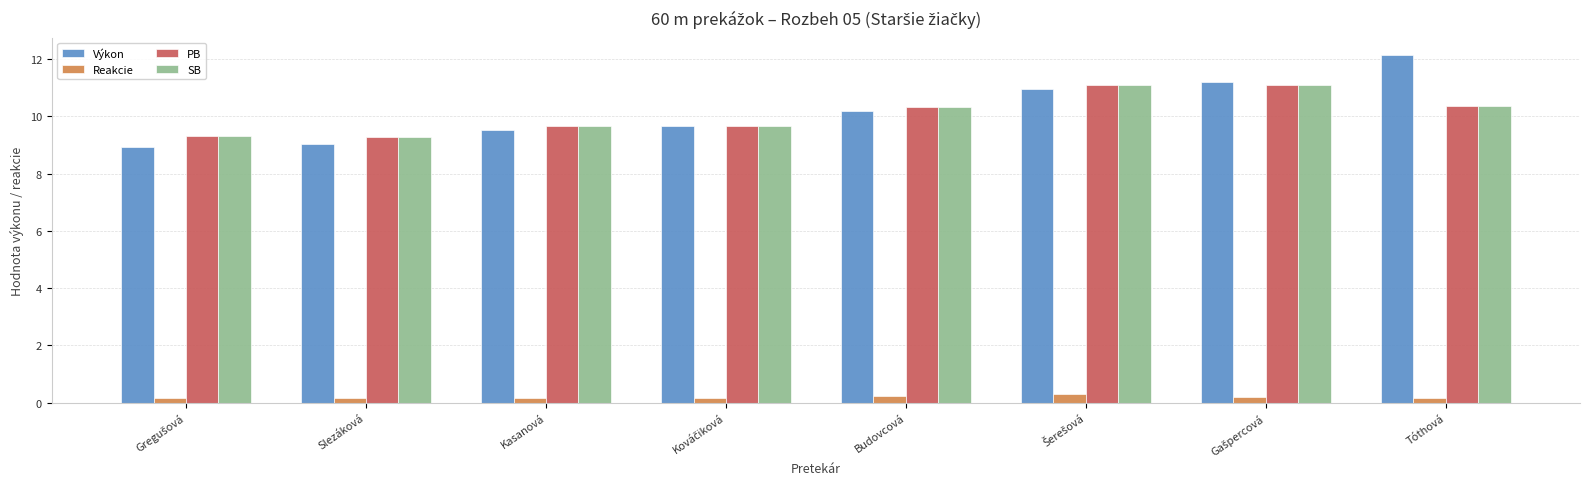

At which label does Výkon reach its peak?

Tóthová